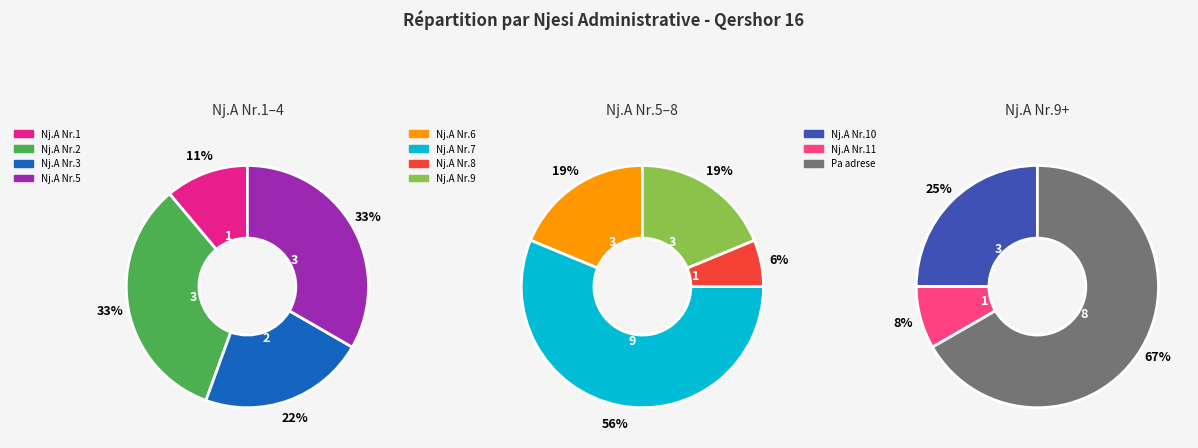

Which category has the biggest portion of the pie?

Nj.A Nr.7